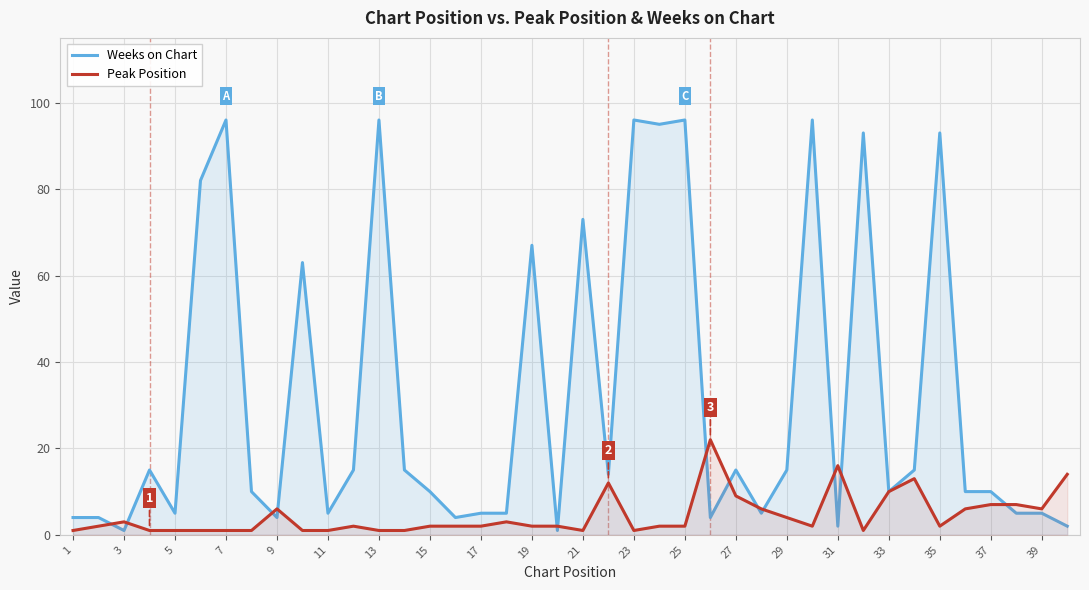

What is the total value across all series at 31?

18